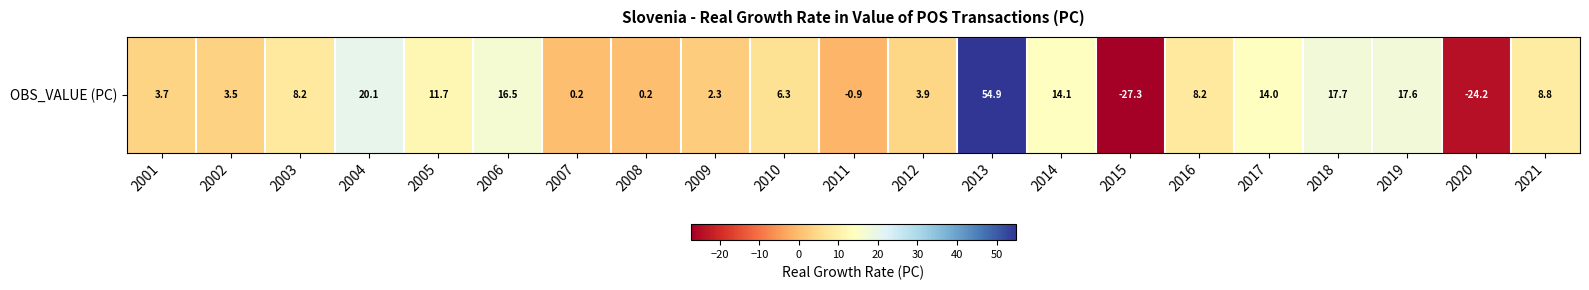

What is the change in value from 2001 to 2019?

+13.9